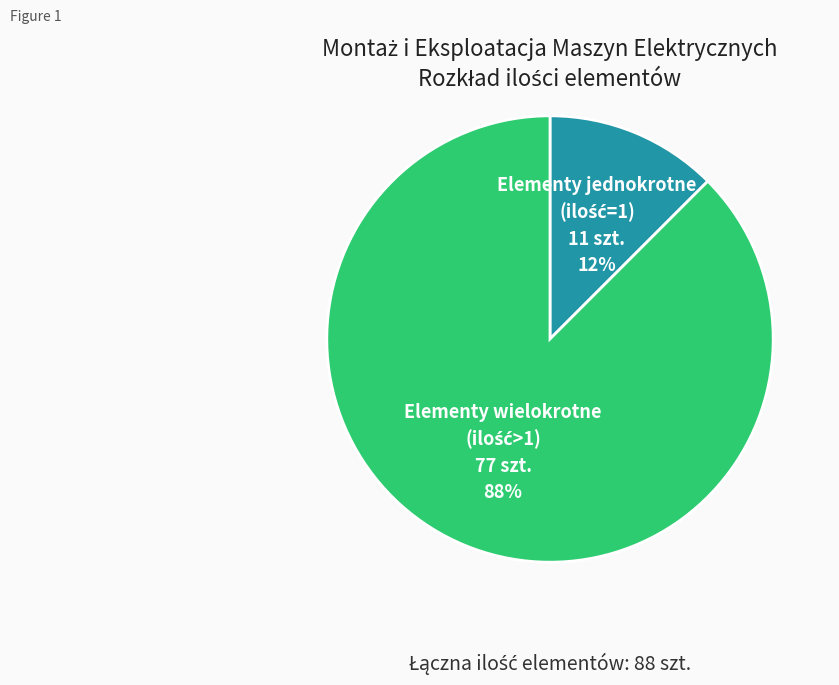

Does any single category account for the majority?

Yes